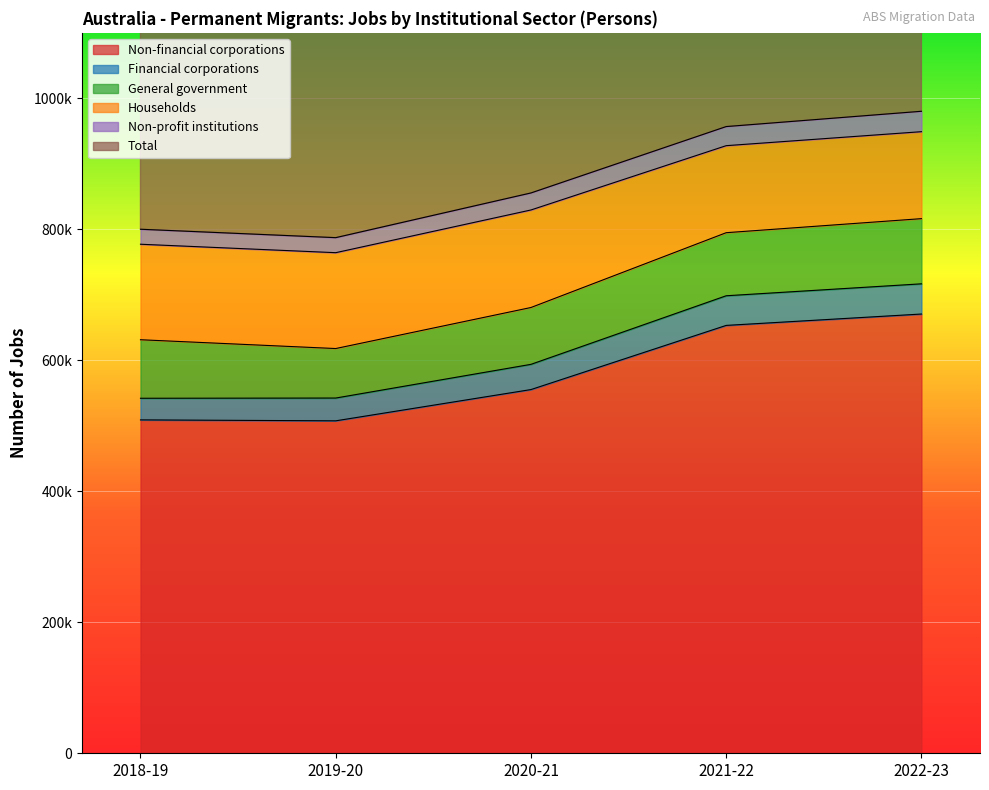

Which series has the widest spread of values?

Total